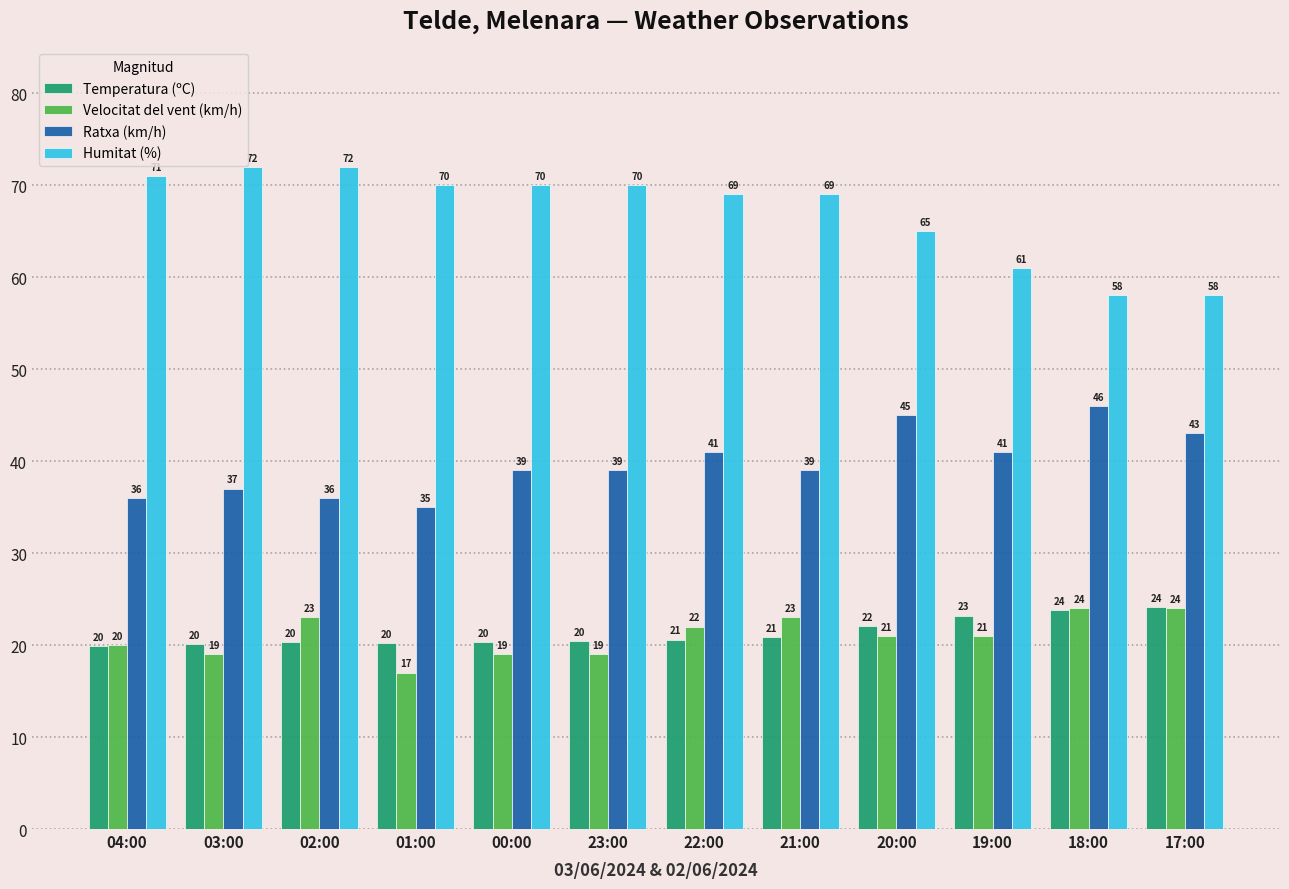

What is the label of the 7th bar from the left?

22:00